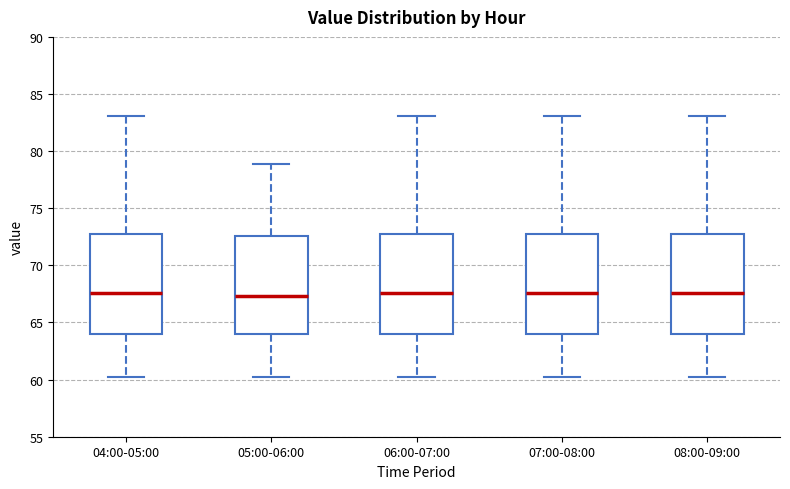

Where does the upper whisker of the box for 06:00-07:00 end on the y-axis? The values are not printed on the chart, so give them approximately, as read against the axis.

83.0